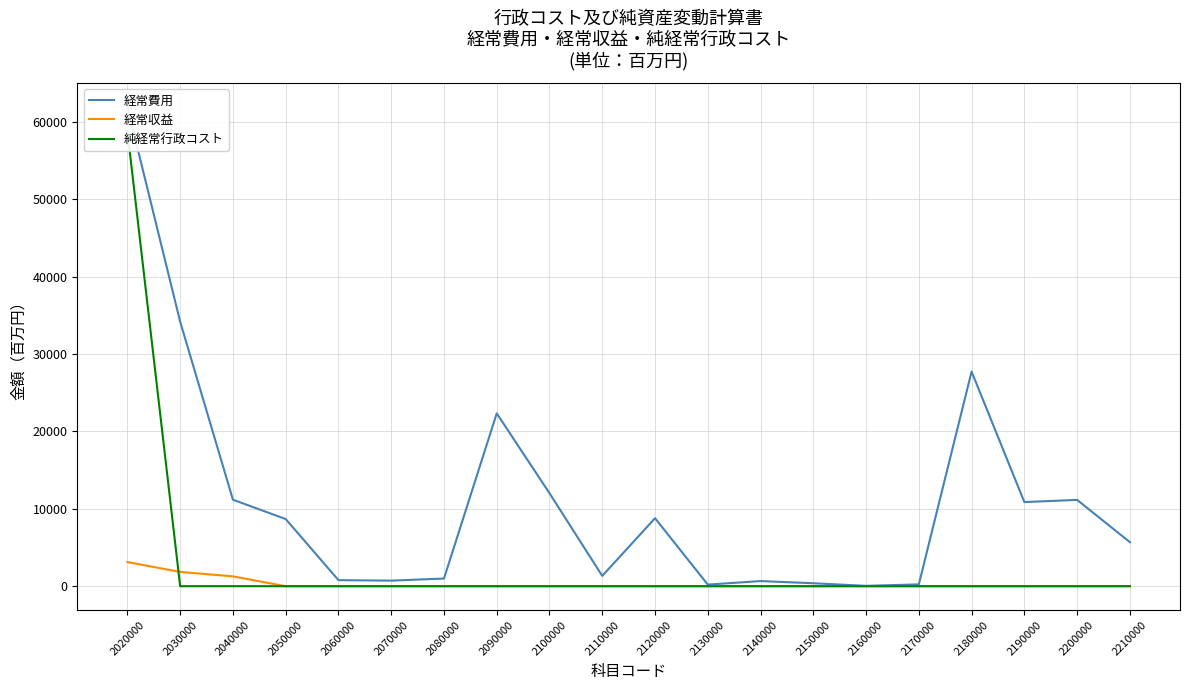

Is it true that 経常費用 equals 664 at 2140000?

True